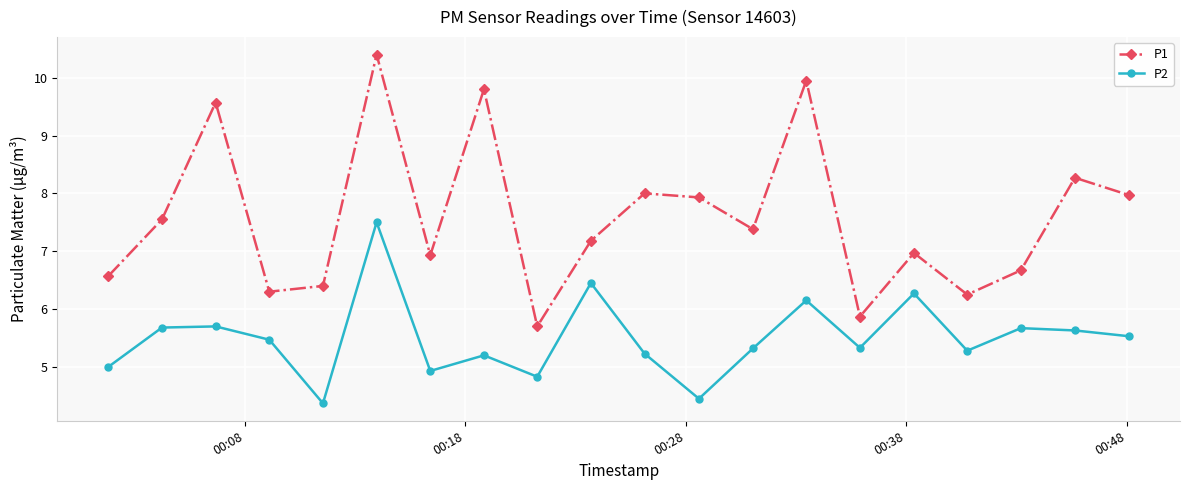

What is the value of the P2 point at the 14th from the left?

6.2